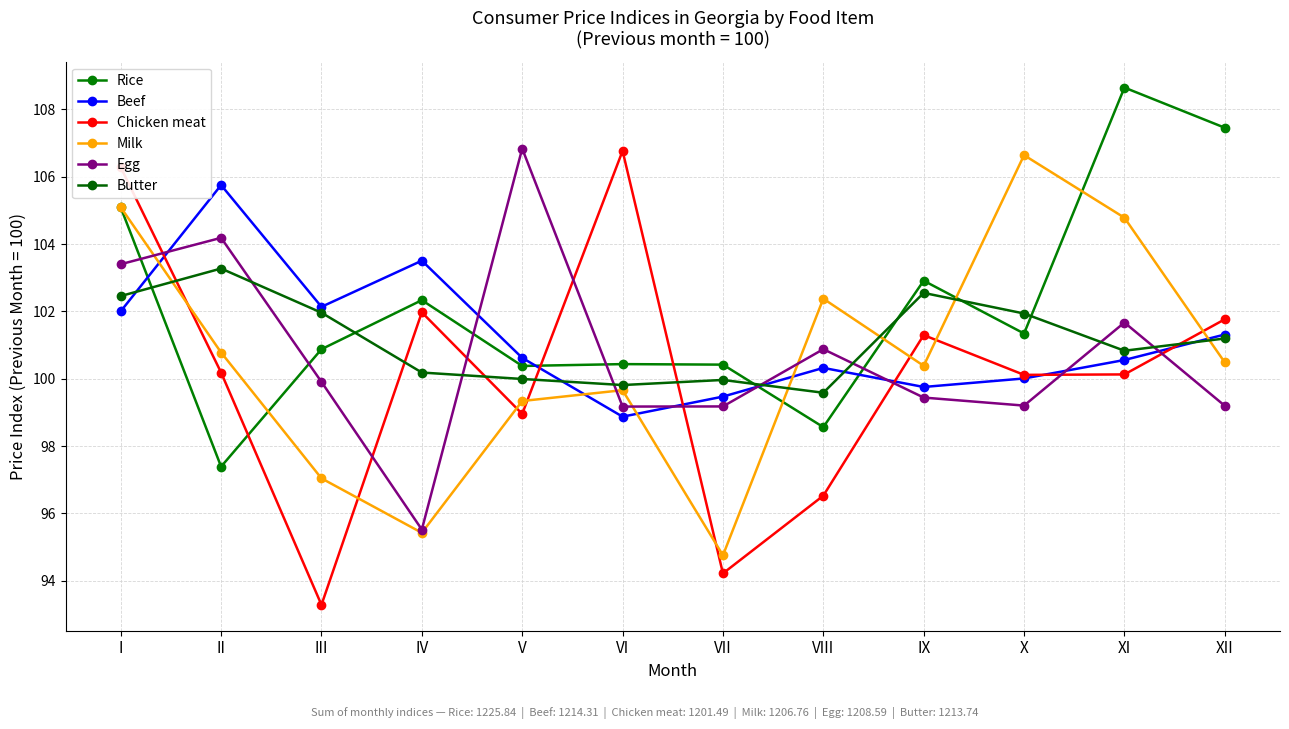

List the series in order of their peak value, lowest first.

Butter, Beef, Milk, Chicken meat, Egg, Rice